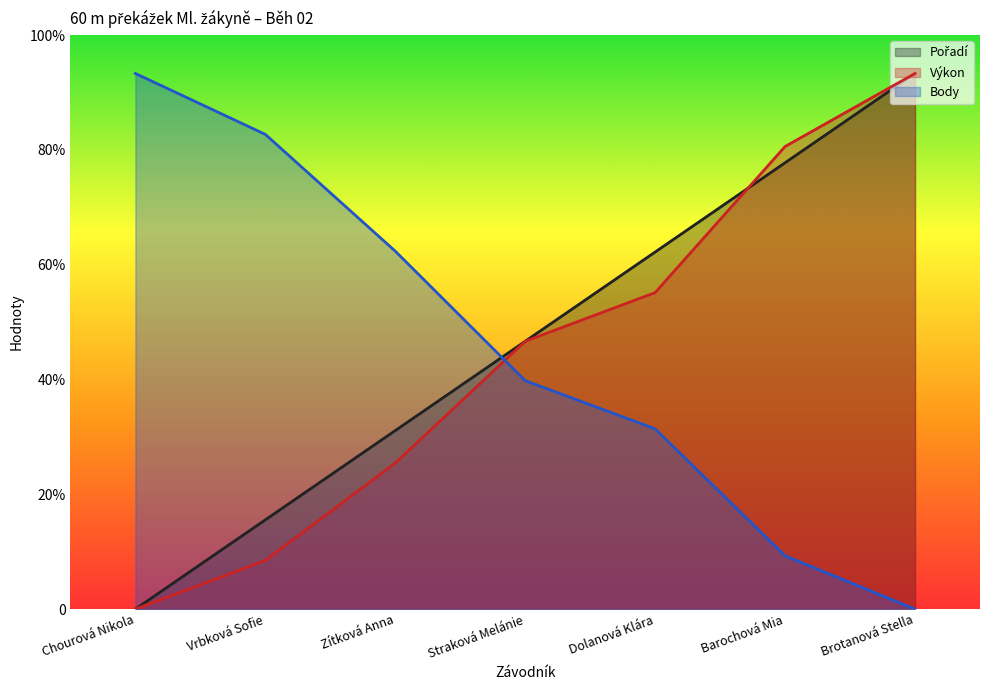

How many times do Body and Výkon cross each other?

1